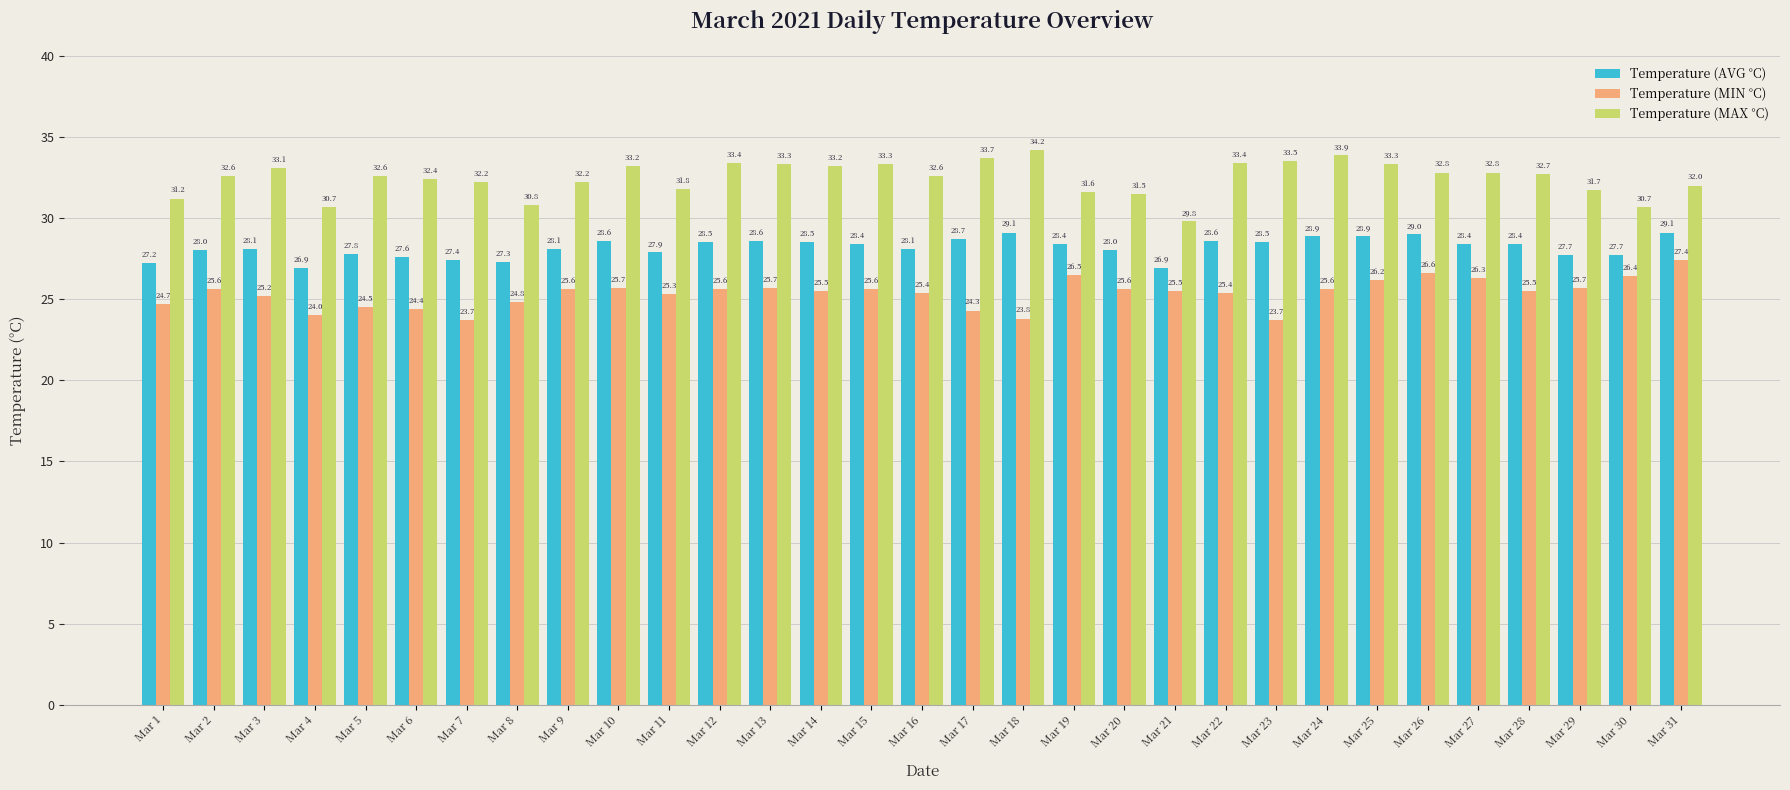

Reading left to right, extract all data points from this chart.

Temperature (AVG °C): 27.2	28.0	28.1	26.9	27.8	27.6	27.4	27.3	28.1	28.6	27.9	28.5	28.6	28.5	28.4	28.1	28.7	29.1	28.4	28.0	26.9	28.6	28.5	28.9	28.9	29.0	28.4	28.4	27.7	27.7	29.1
Temperature (MIN °C): 24.7	25.6	25.2	24.0	24.5	24.4	23.7	24.8	25.6	25.7	25.3	25.6	25.7	25.5	25.6	25.4	24.3	23.8	26.5	25.6	25.5	25.4	23.7	25.6	26.2	26.6	26.3	25.5	25.7	26.4	27.4
Temperature (MAX °C): 31.2	32.6	33.1	30.7	32.6	32.4	32.2	30.8	32.2	33.2	31.8	33.4	33.3	33.2	33.3	32.6	33.7	34.2	31.6	31.5	29.8	33.4	33.5	33.9	33.3	32.8	32.8	32.7	31.7	30.7	32.0